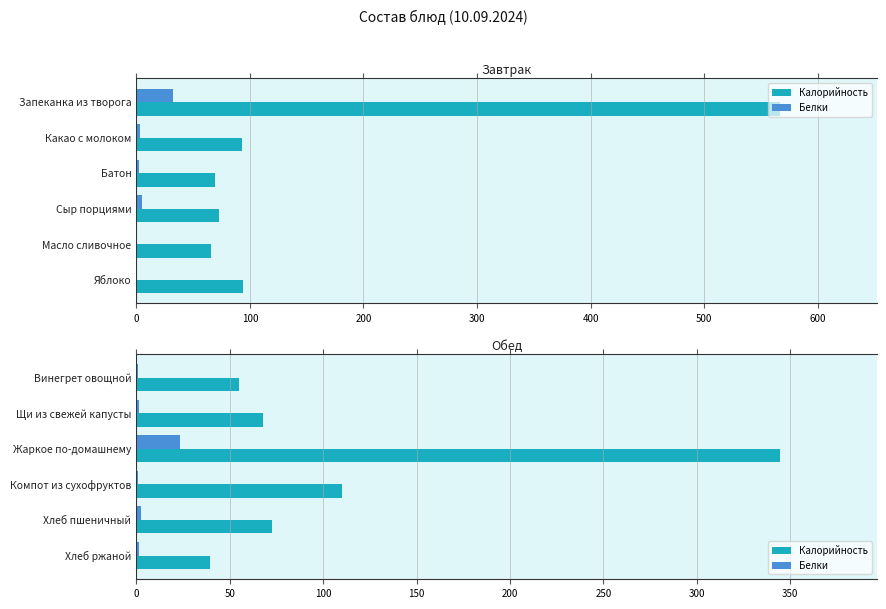

Between Компот из сухофруктов and Винегрет овощной, which is larger?

Компот из сухофруктов